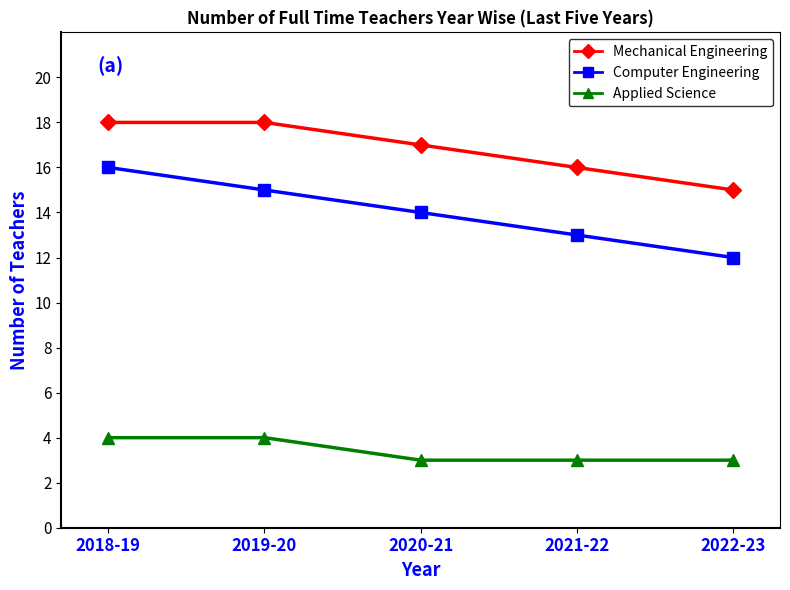

Which series changed the most between 2018-19 and 2020-21?

Computer Engineering